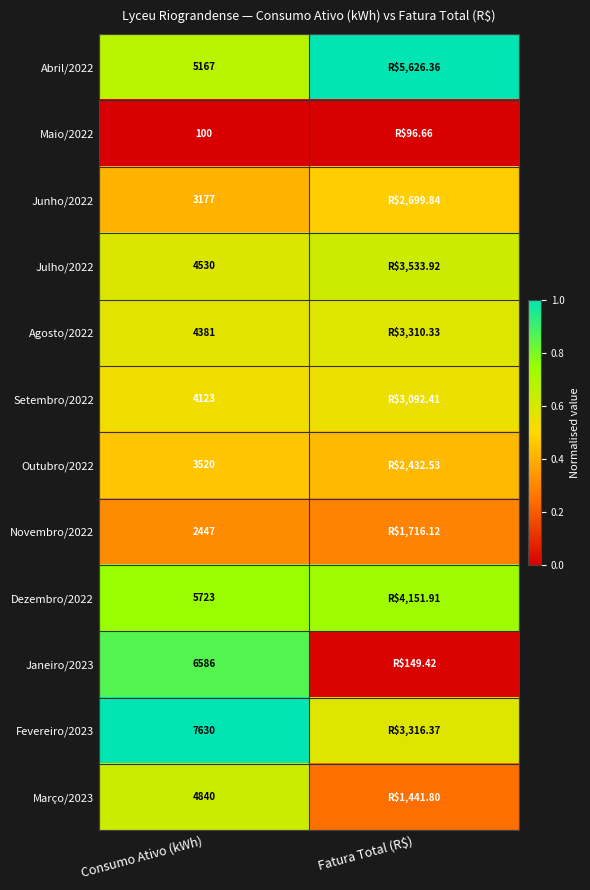

Is the value of Maio/2022 at Consumo Ativo (kWh) greater than the value of Março/2023 at Consumo Ativo (kWh)?

No